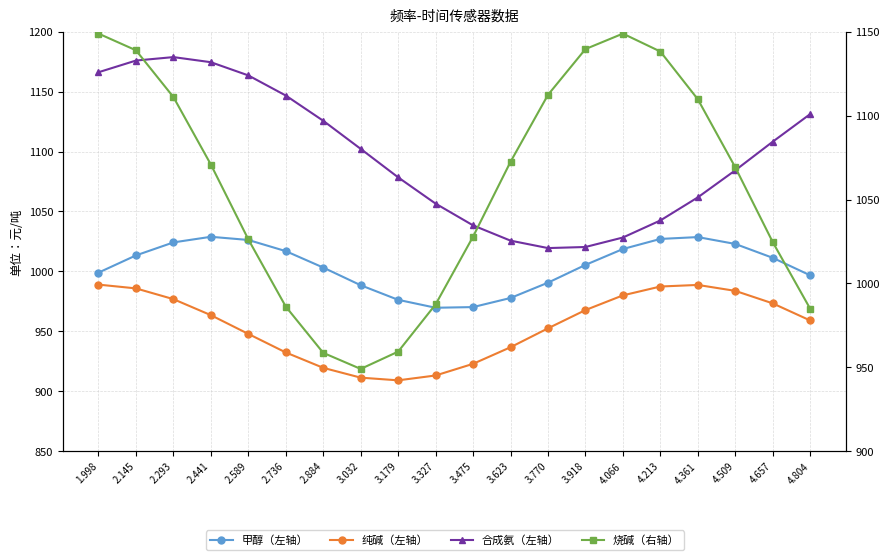

What is the minimum value for 甲醇（左轴）?

969.7